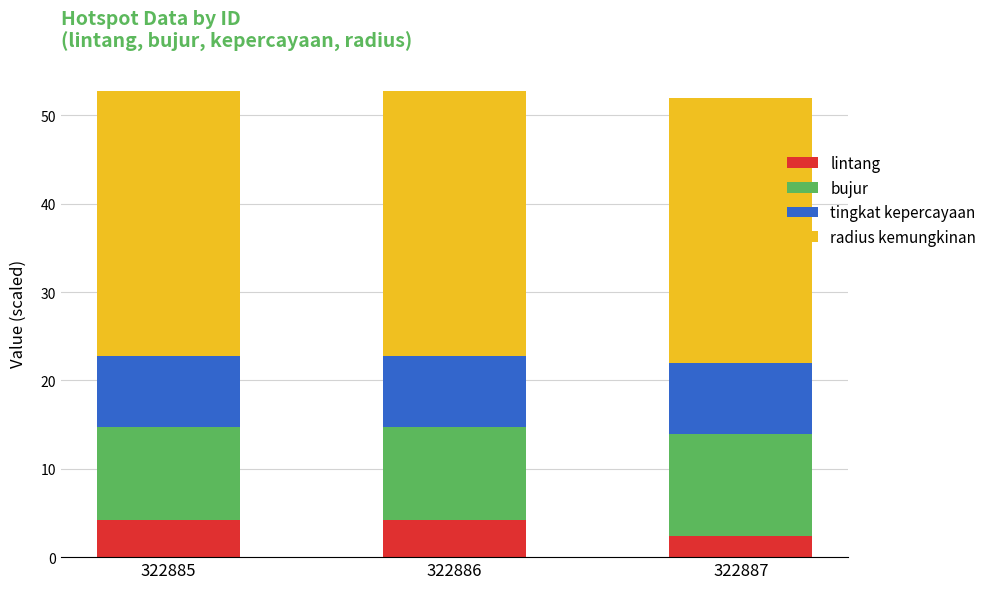

What is the average value of the lintang series?

3.6